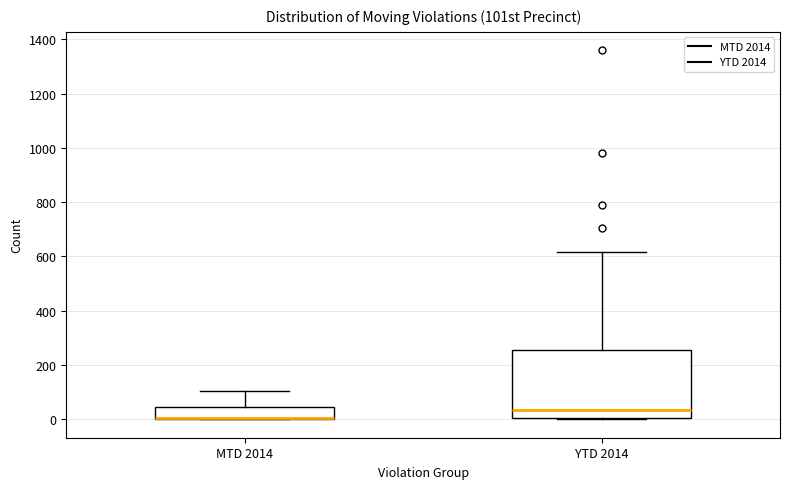

Reading left to right, read every box against the y-axis: the position of its median line, the range the box covers, and the ends of its whiskers. The values are not printed on the chart, so give them approximately, as read against the axis.

MTD 2014: median 0 (drawn on the box's lower edge), box 0 to 40, whiskers 0 to 100
YTD 2014: median 40, box 0 to 260, whiskers 0 to 620